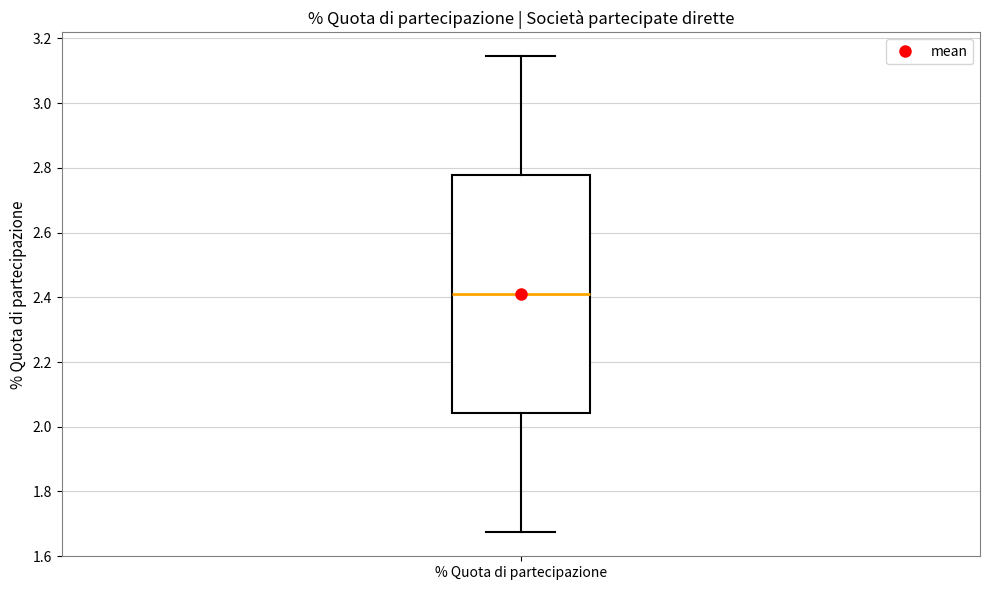

Where does the median line of the box for % Quota di partecipazione sit on the y-axis? The values are not printed on the chart, so give them approximately, as read against the axis.

2.40